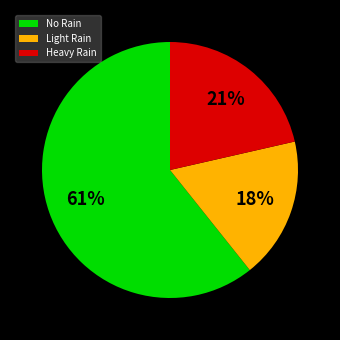

How many slices are in this pie chart?

3